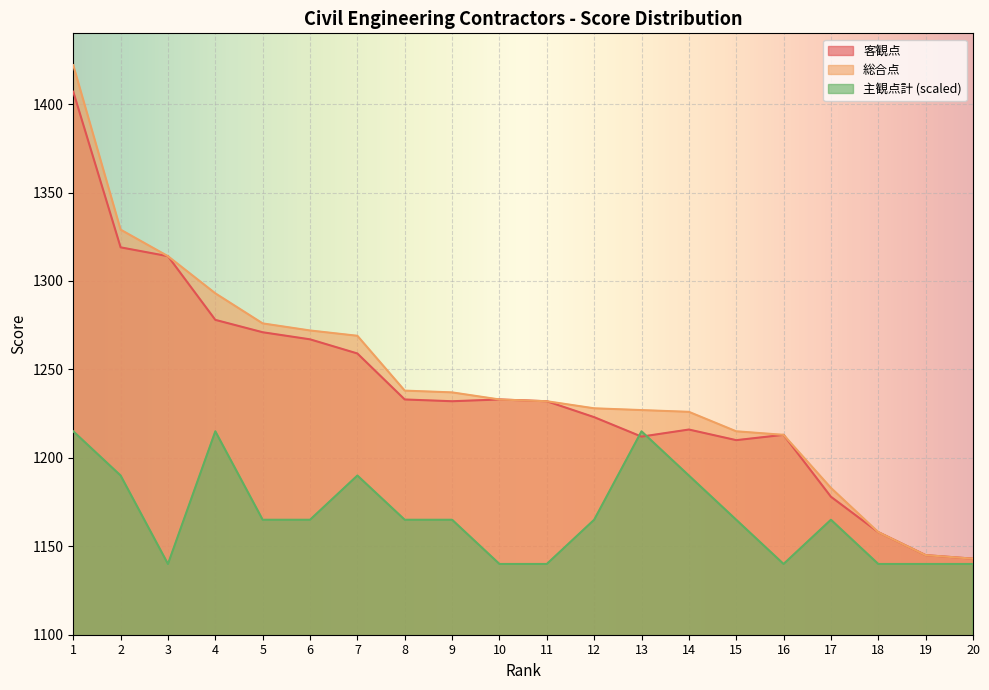

True or false: 客観点 and 総合点 cross at least once.

False